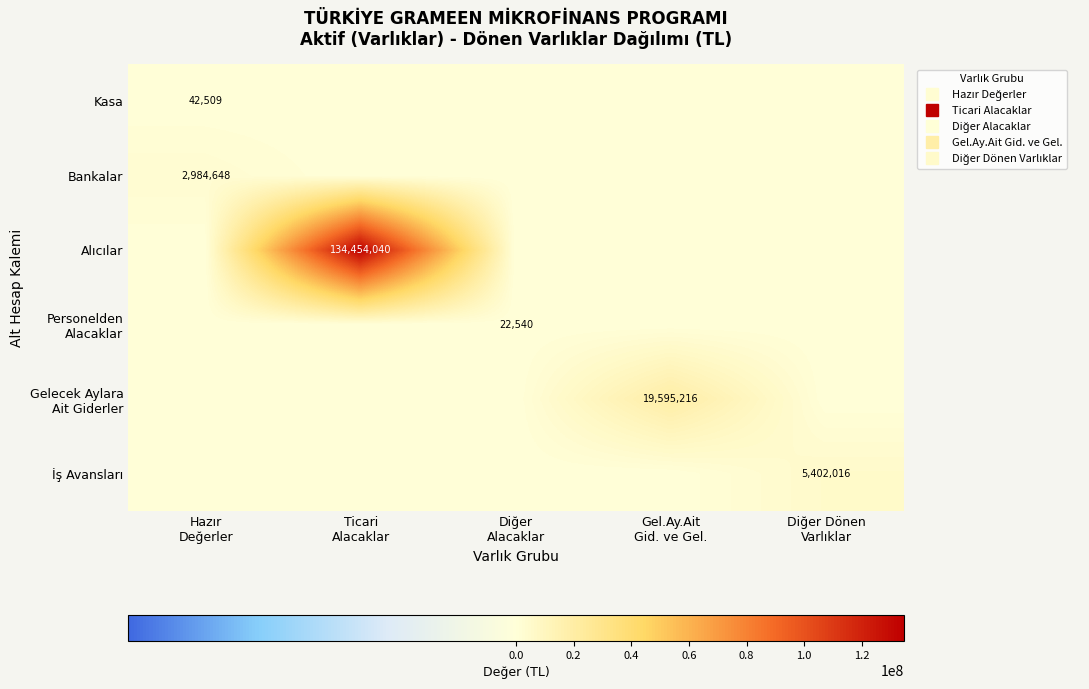

What is the difference between the highest and lowest values at Ticari
Alacaklar?

134454039.7